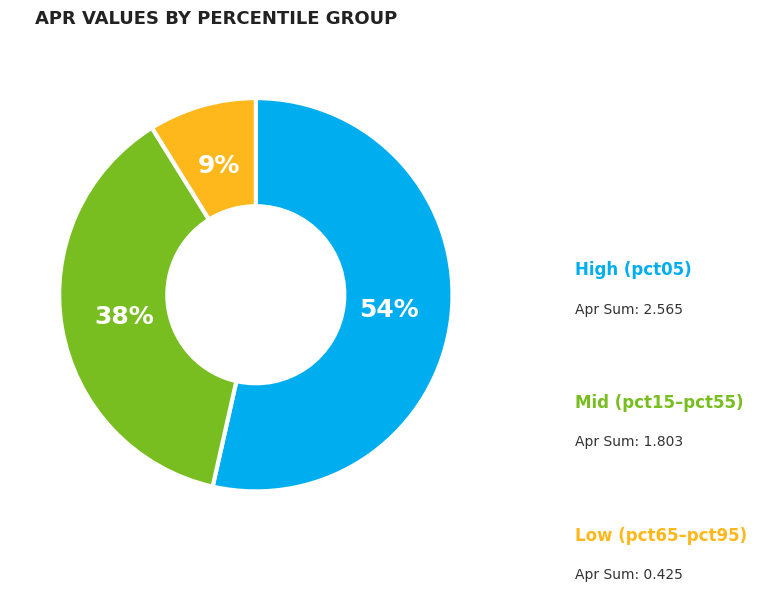

To the nearest percent, what is the difference between the largest and smallest slice percentages?

45%